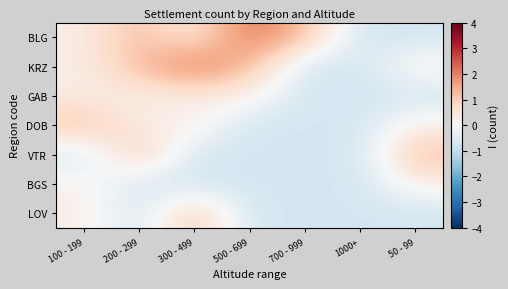

At how many categories does at least one series exceed 1?

6